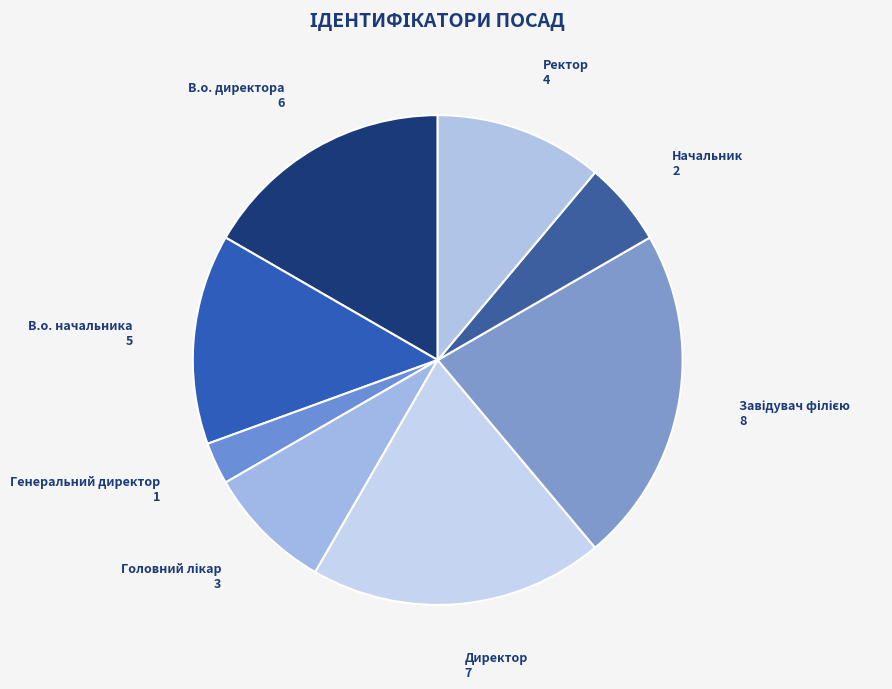

What is the ratio of the value at В.о. начальника to the value at Директор?

0.7